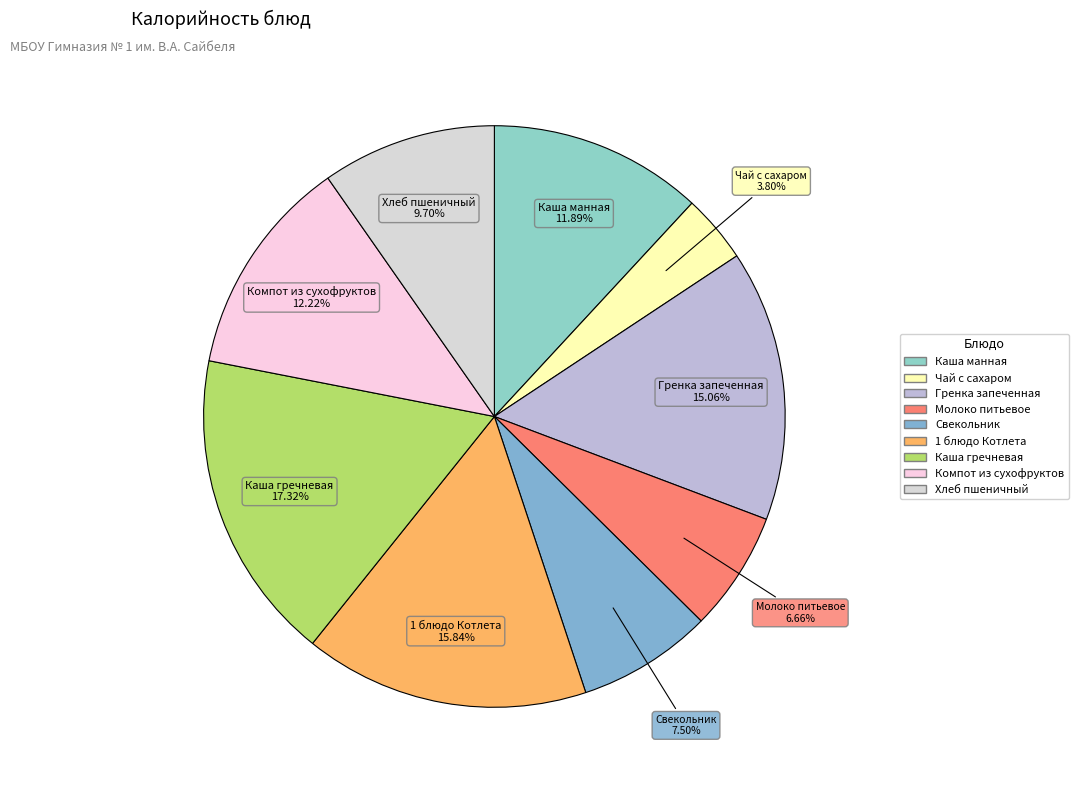

Which has a higher value, Каша манная or Молоко питьевое?

Каша манная